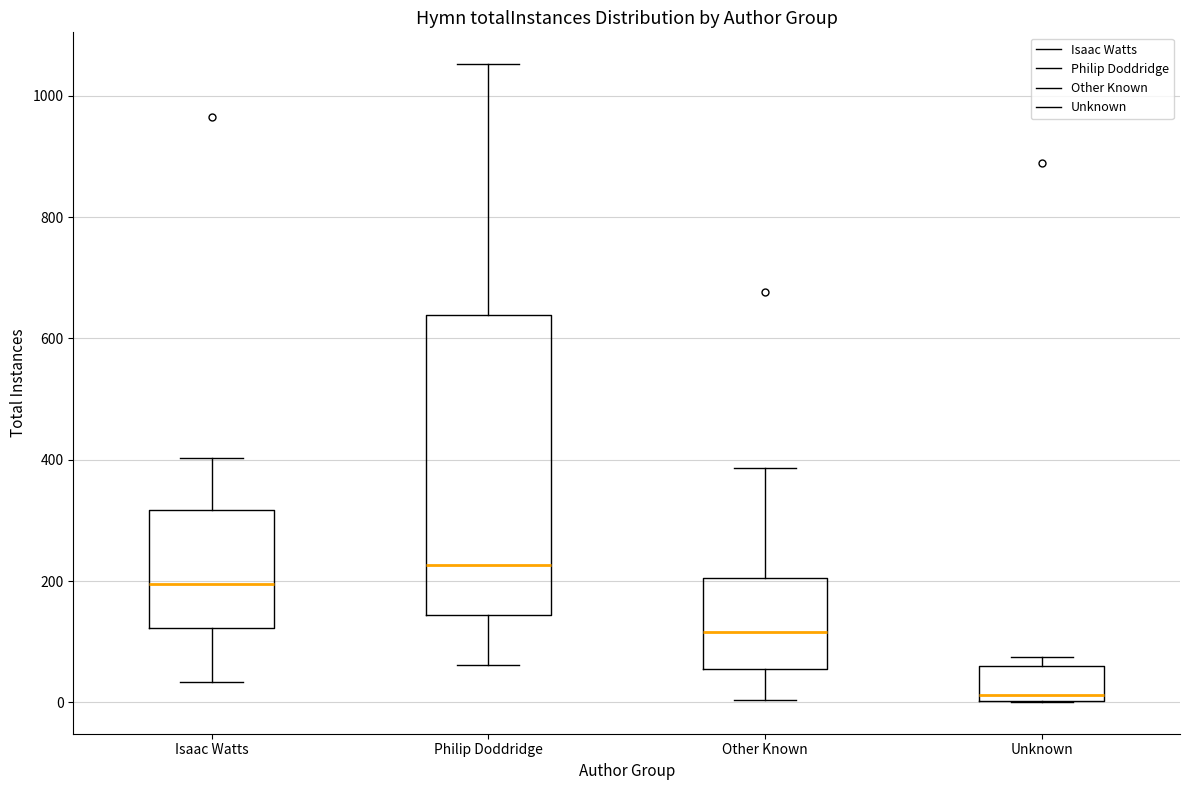

Which box has the lowest median line?

Unknown